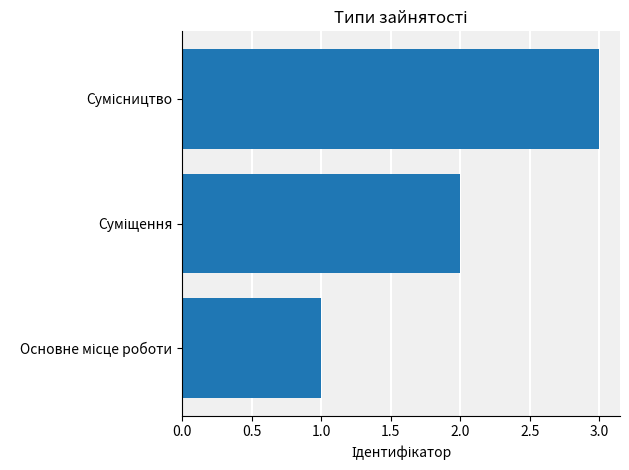

What is the sum of all values?

6